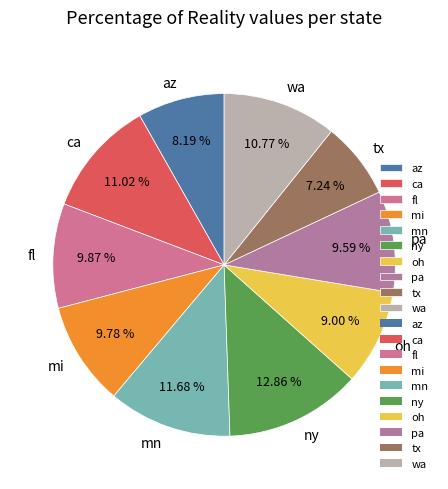

Does tx account for over 50% of the chart?

No